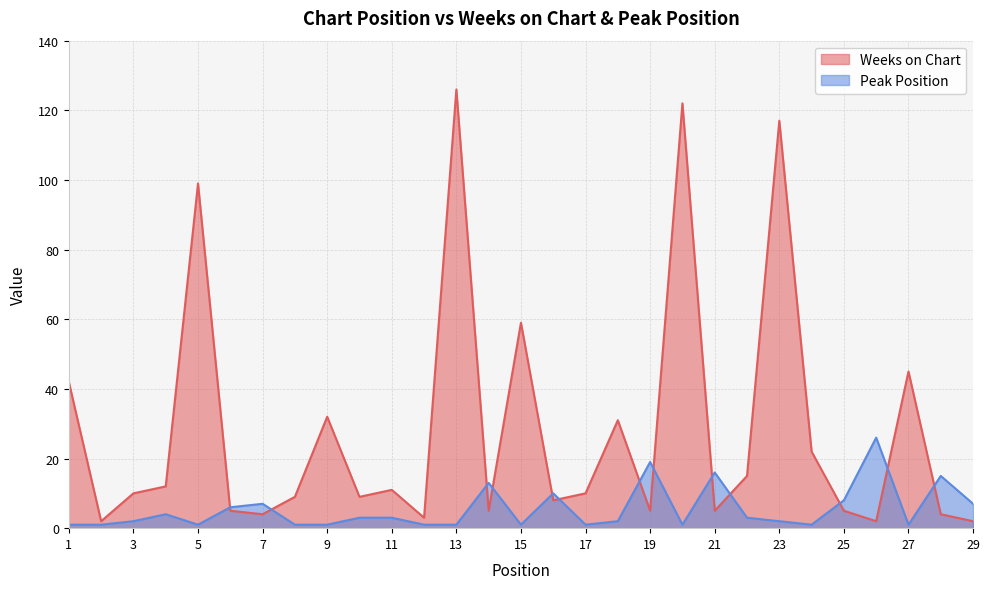

How many values in the Weeks on Chart series exceed 10?

13